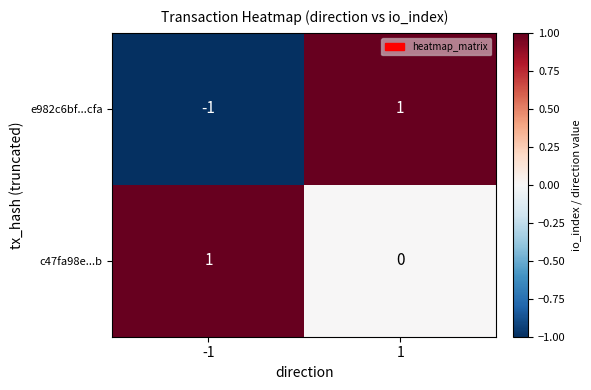

Is it true that c47fa98e...b equals 1 at 1?

False